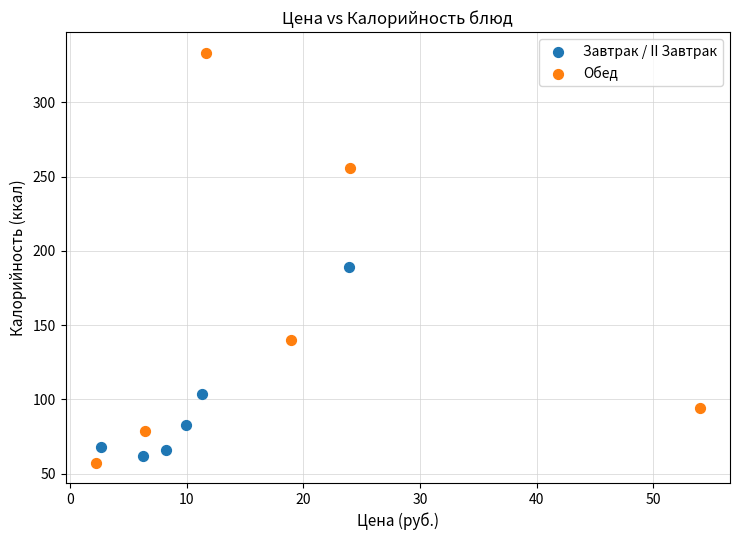

Which series contains the highest Y value?

Обед